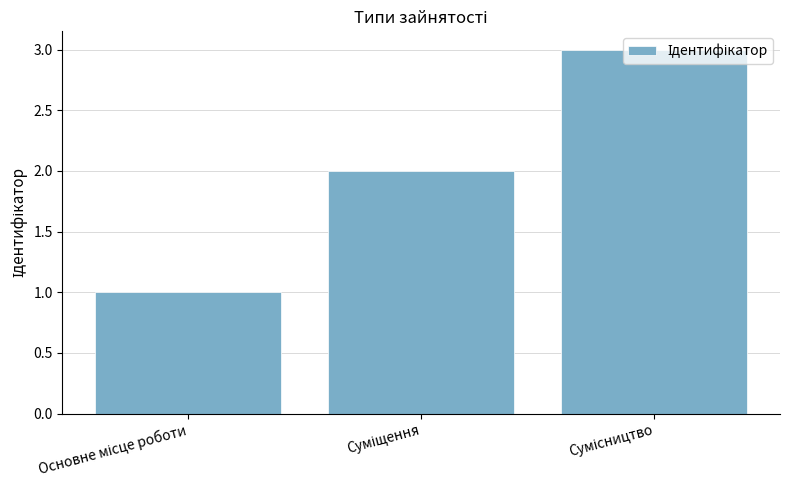

What is the sum of all values?

6